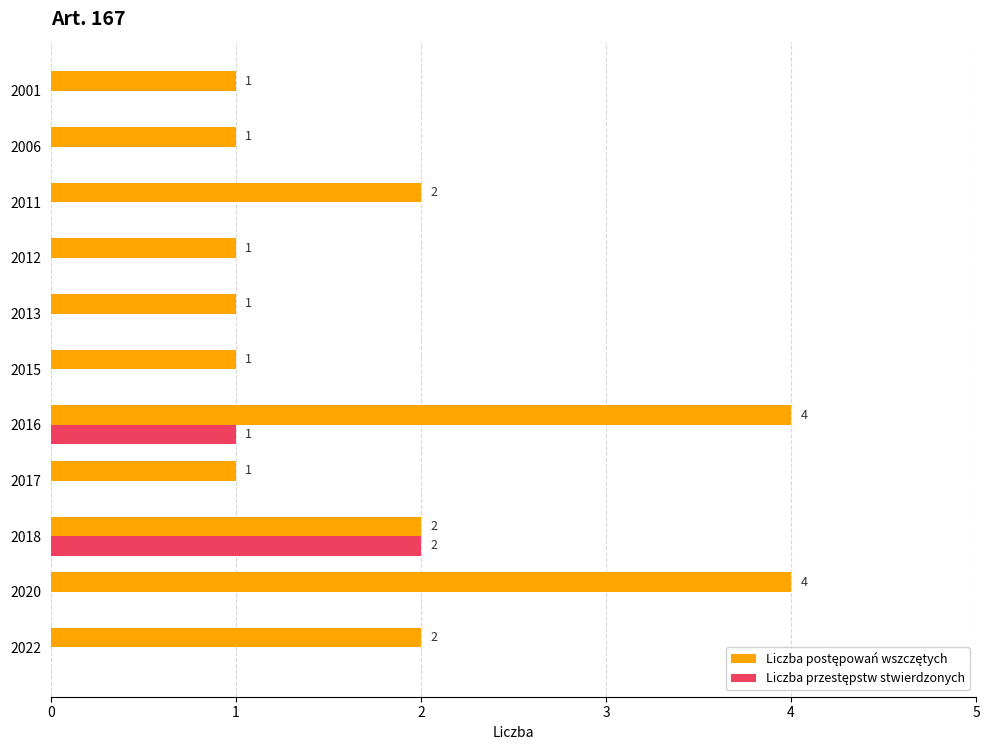

How many distinct data groups are displayed?

2